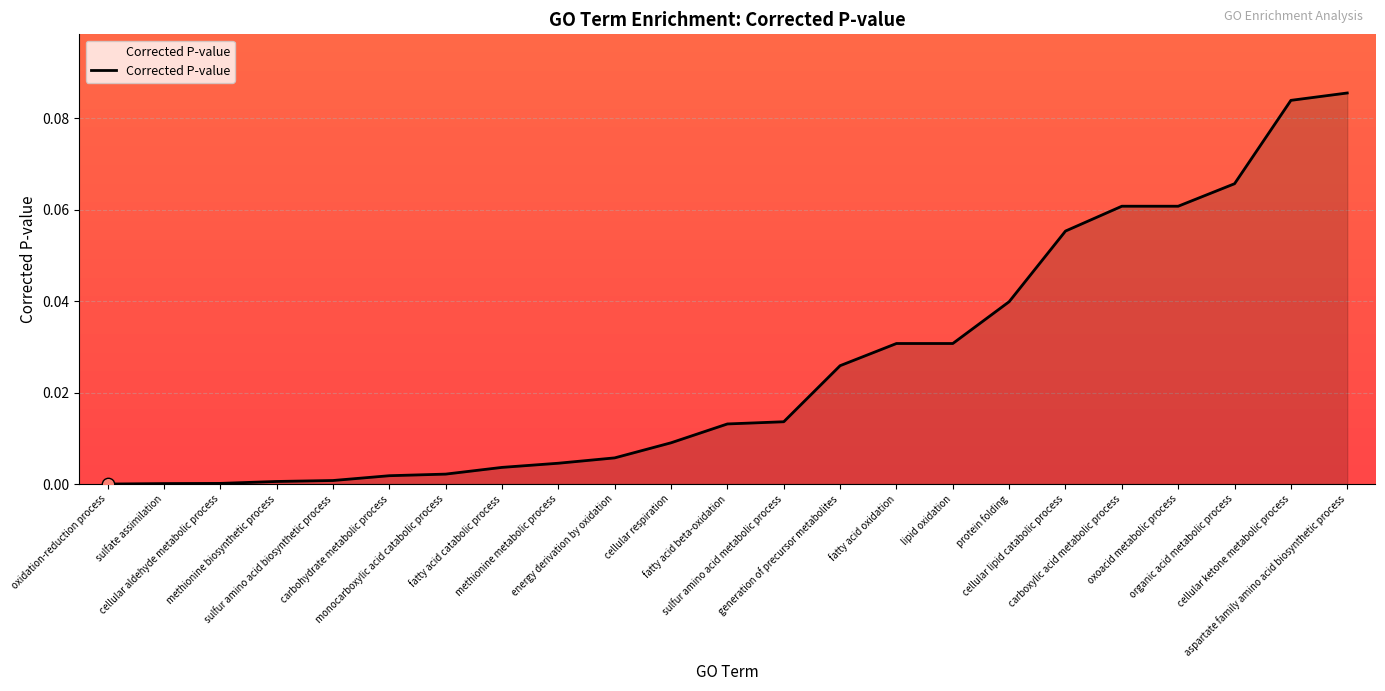

Which has a higher value, fatty acid catabolic process or fatty acid oxidation?

fatty acid oxidation